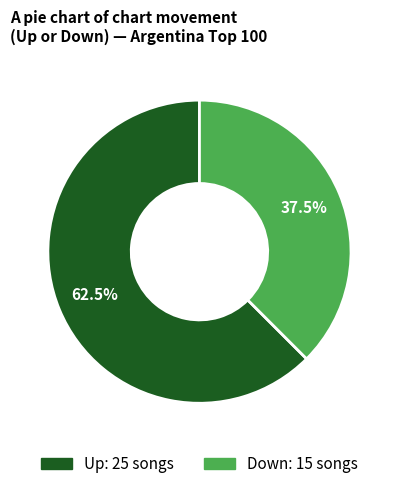

To the nearest percent, what is the difference between the largest and smallest slice percentages?

25%